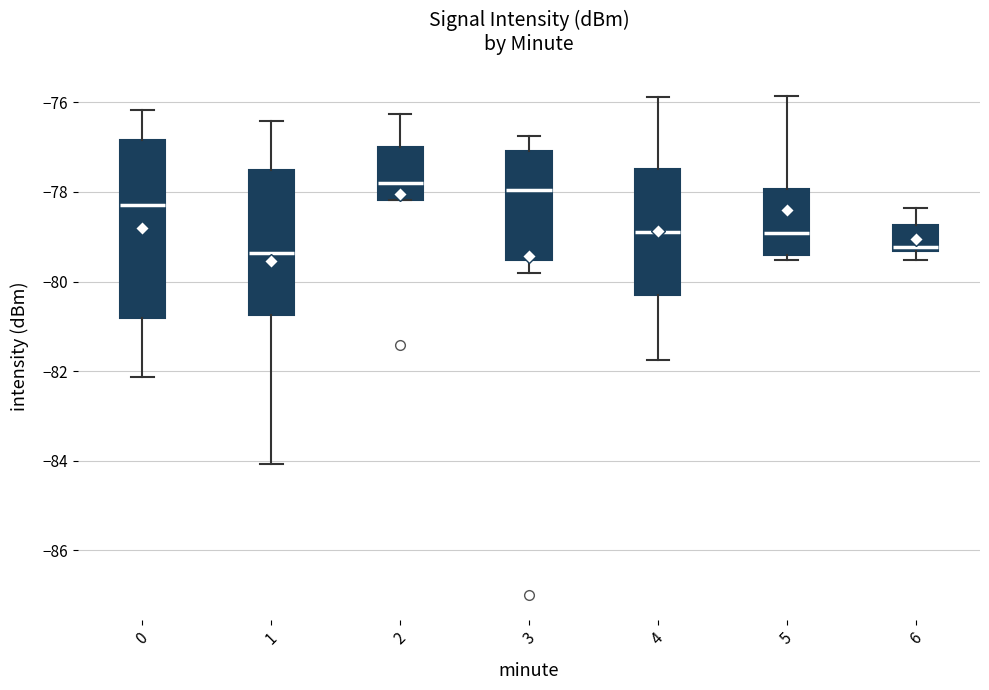

Reading left to right, read every box against the y-axis: the position of its median line, the range the box covers, and the ends of its whiskers. The values are not printed on the chart, so give them approximately, as read against the axis.

0: median -78.2, box -80.8 to -76.8, whiskers -82.2 to -76.2
1: median -79.4, box -80.8 to -77.6, whiskers -84.0 to -76.4
2: median -77.8, box -78.2 to -77.0, whiskers -78.2 to -76.2
3: median -78.0, box -79.6 to -77.0, whiskers -79.8 to -76.8
4: median -78.8, box -80.2 to -77.4, whiskers -81.8 to -75.8
5: median -79.0, box -79.4 to -78.0, whiskers -79.6 to -75.8
6: median -79.2, box -79.4 to -78.8, whiskers -79.6 to -78.4